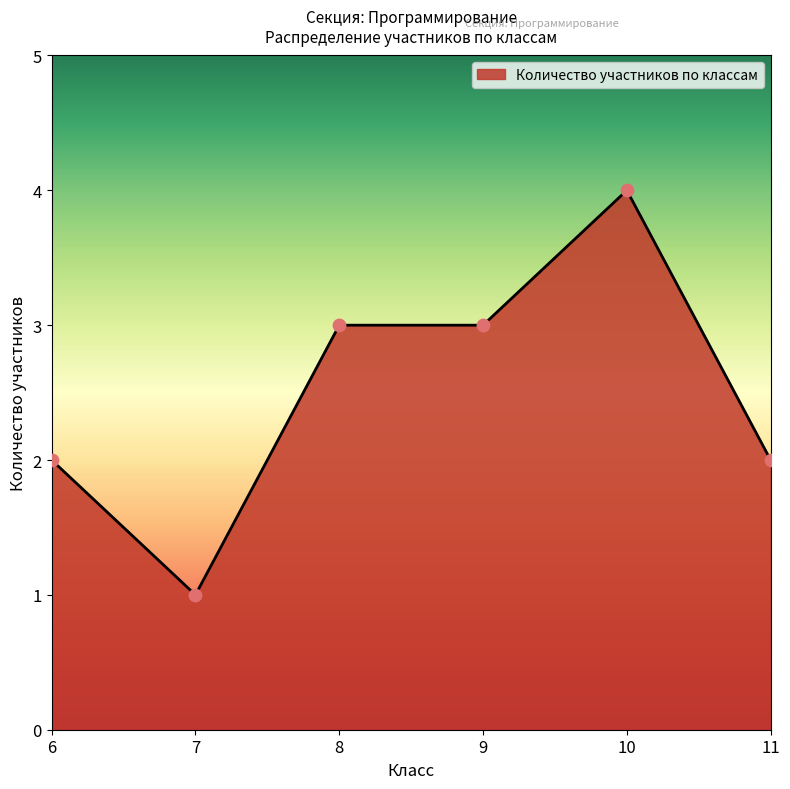

Approximately how many times larger is the value at 7 compared to 8?

0.3